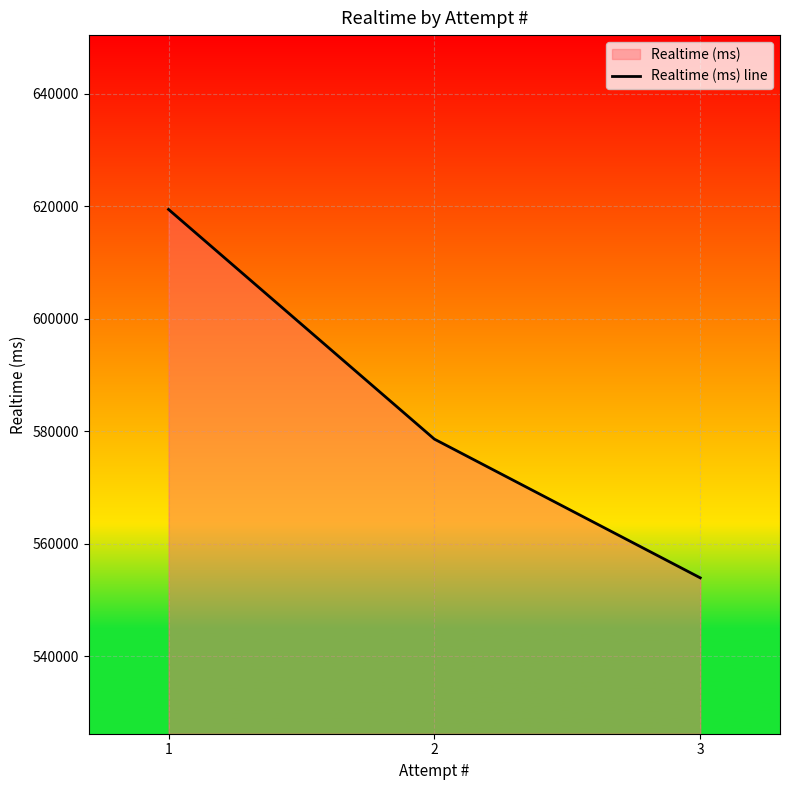

Reading left to right, what are all the values shown in this chart?

619410	578596	553950